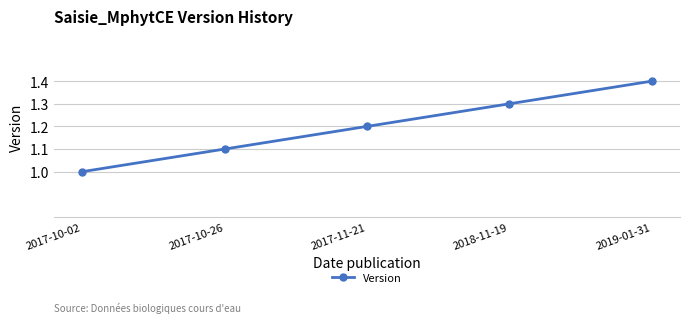

What is the change in value from 2017-10-02 to 2017-10-26?

+0.1